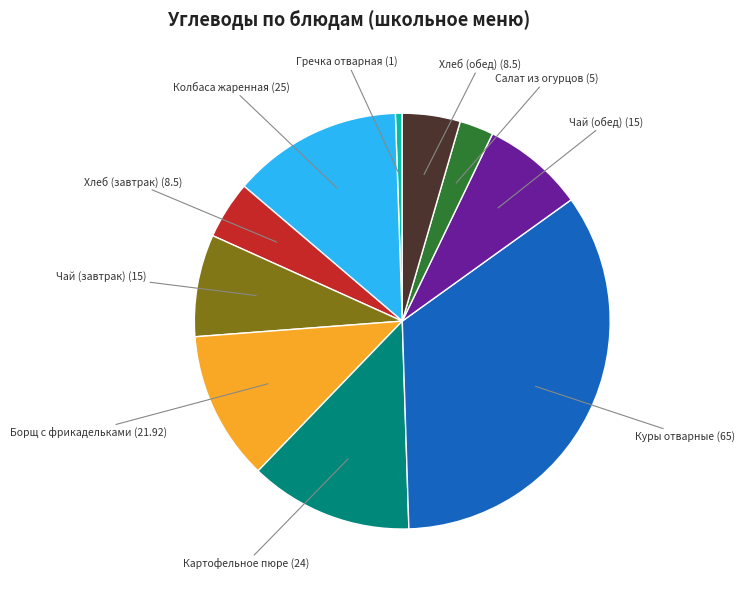

How many segments does this pie chart have?

10